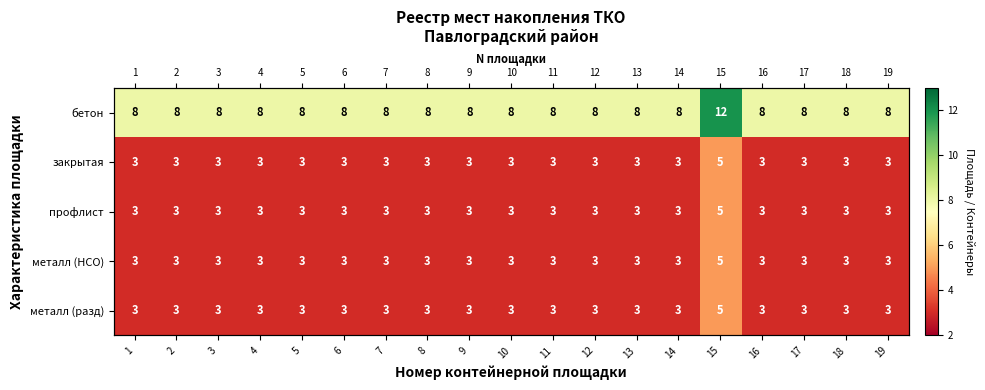

True or false: закрытая has a value of 5 at 18.

False